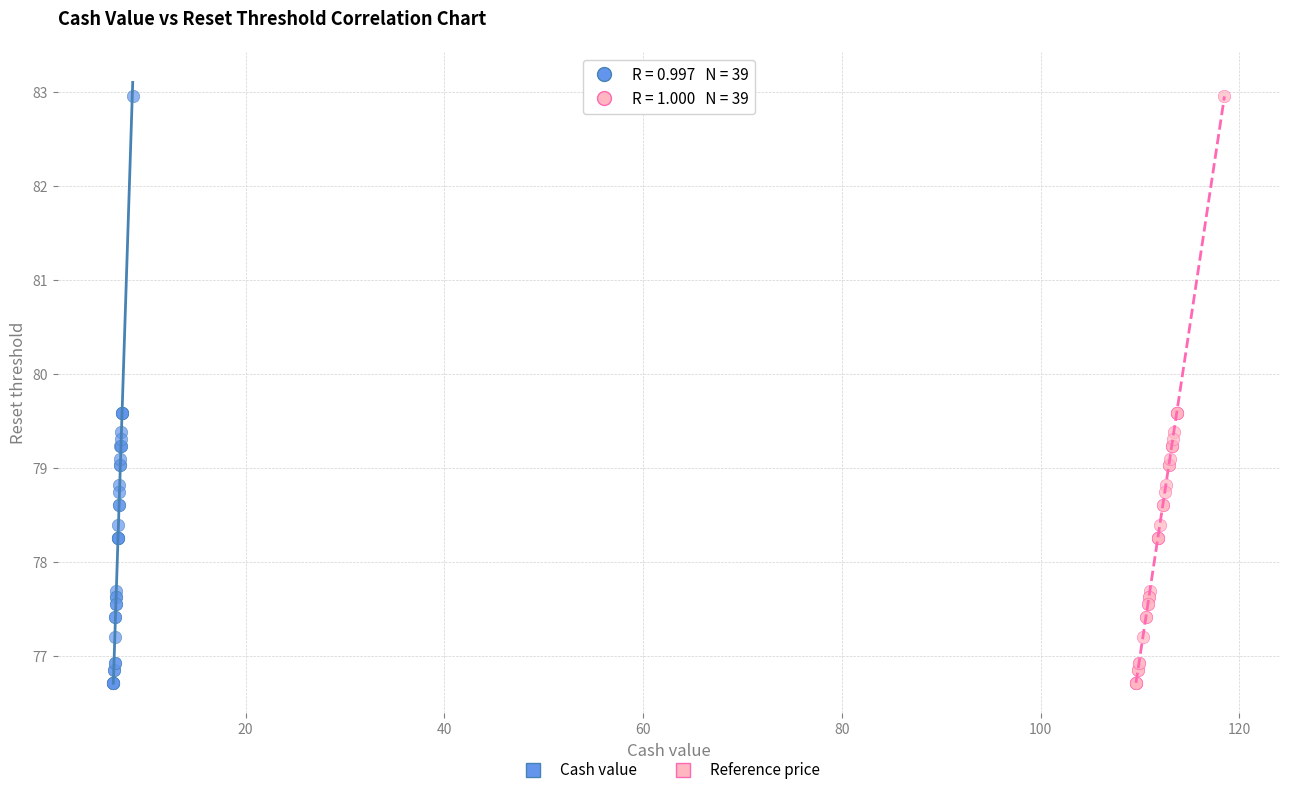

What are all the series names shown in the legend?

Cash value, Reference price